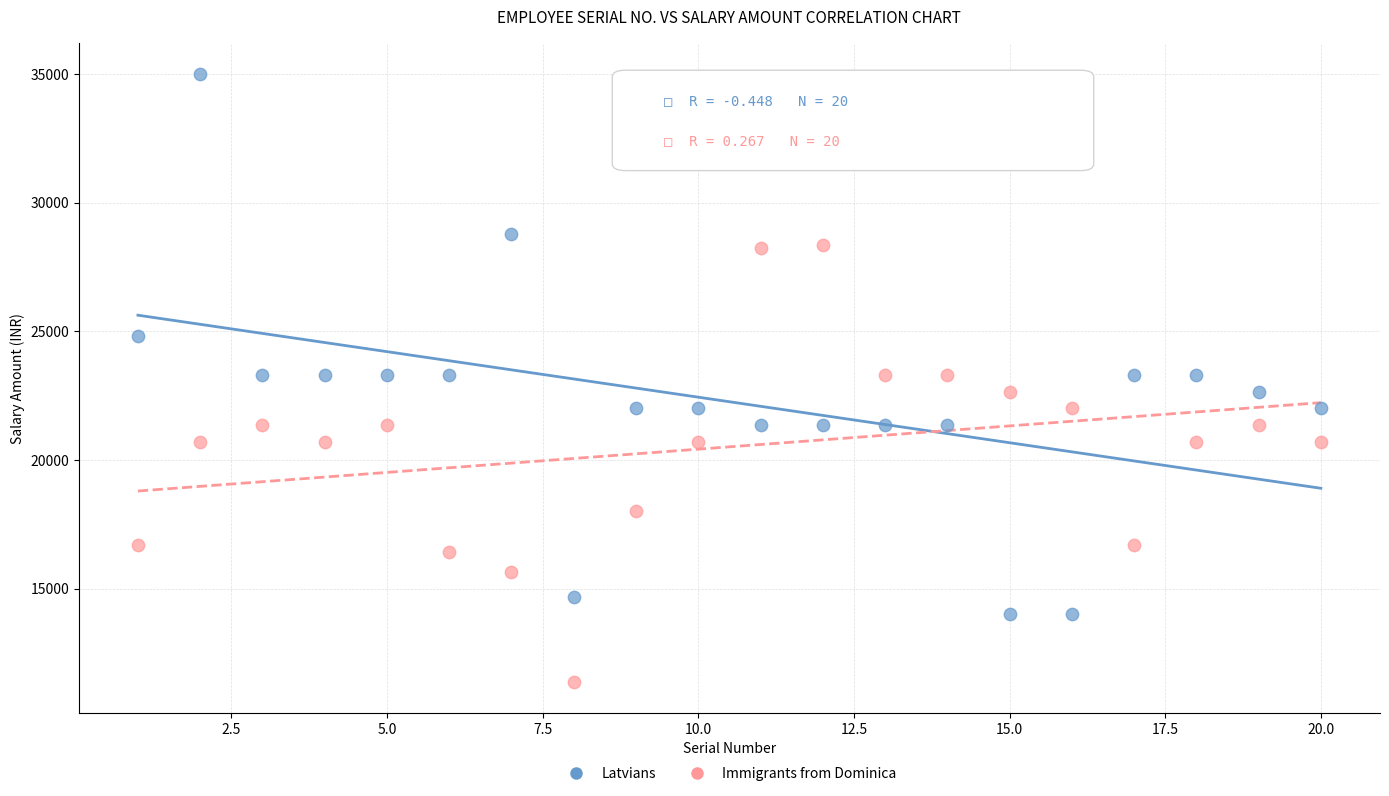

Which series has the widest spread of Y values?

Latvians